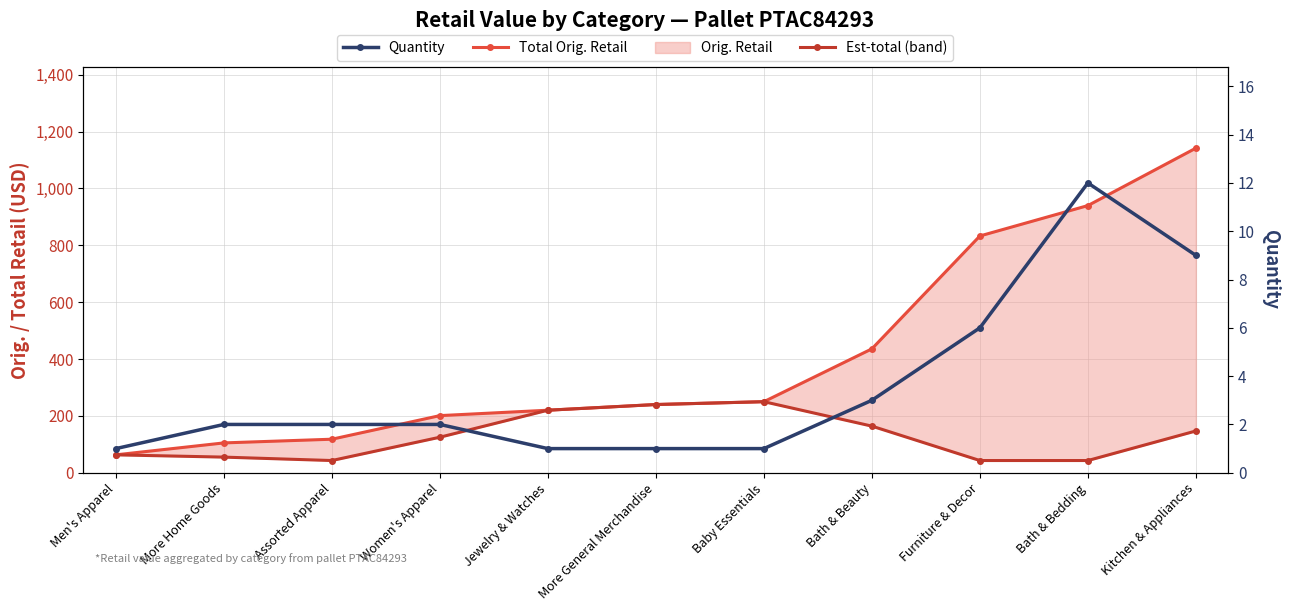

Where does the Total Orig. Retail series first go above 239?

More General Merchandise